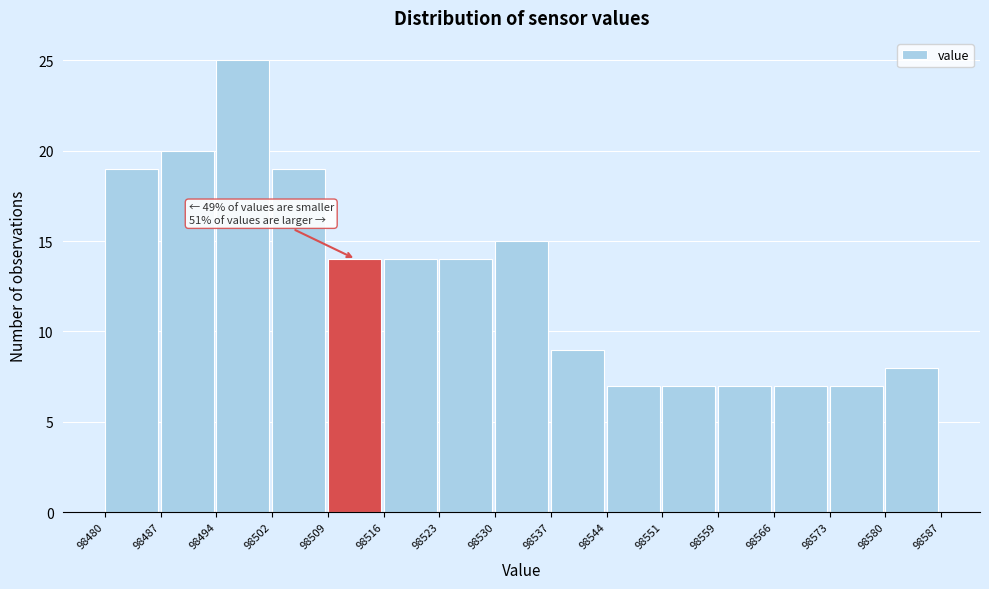

Which range on the x-axis has the tallest bar?

98494 to 98502